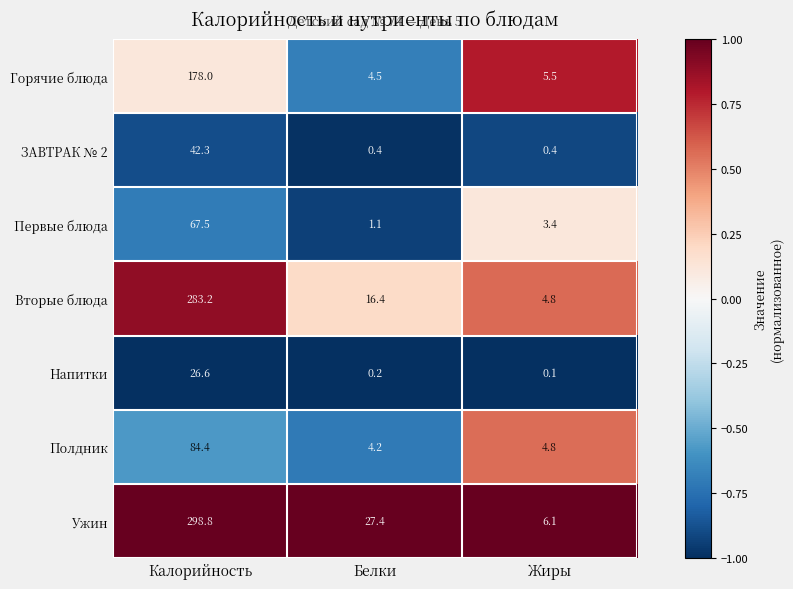

At which label does Первые блюда reach its minimum?

Белки